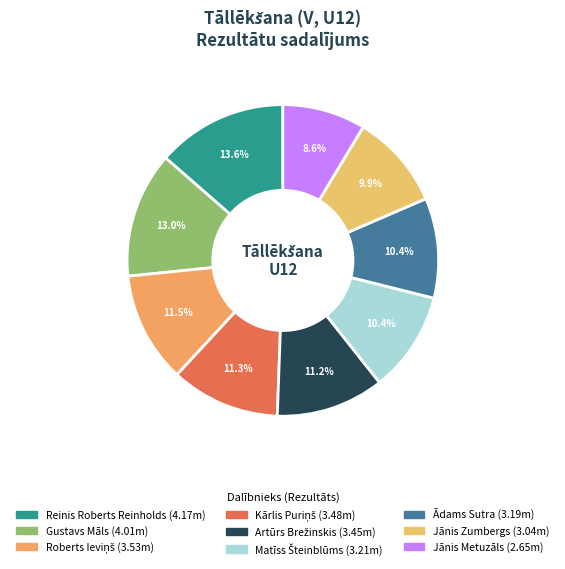

Combined, what portion of the pie is Jānis Zumbergs and Ādams Sutra?

20.3%